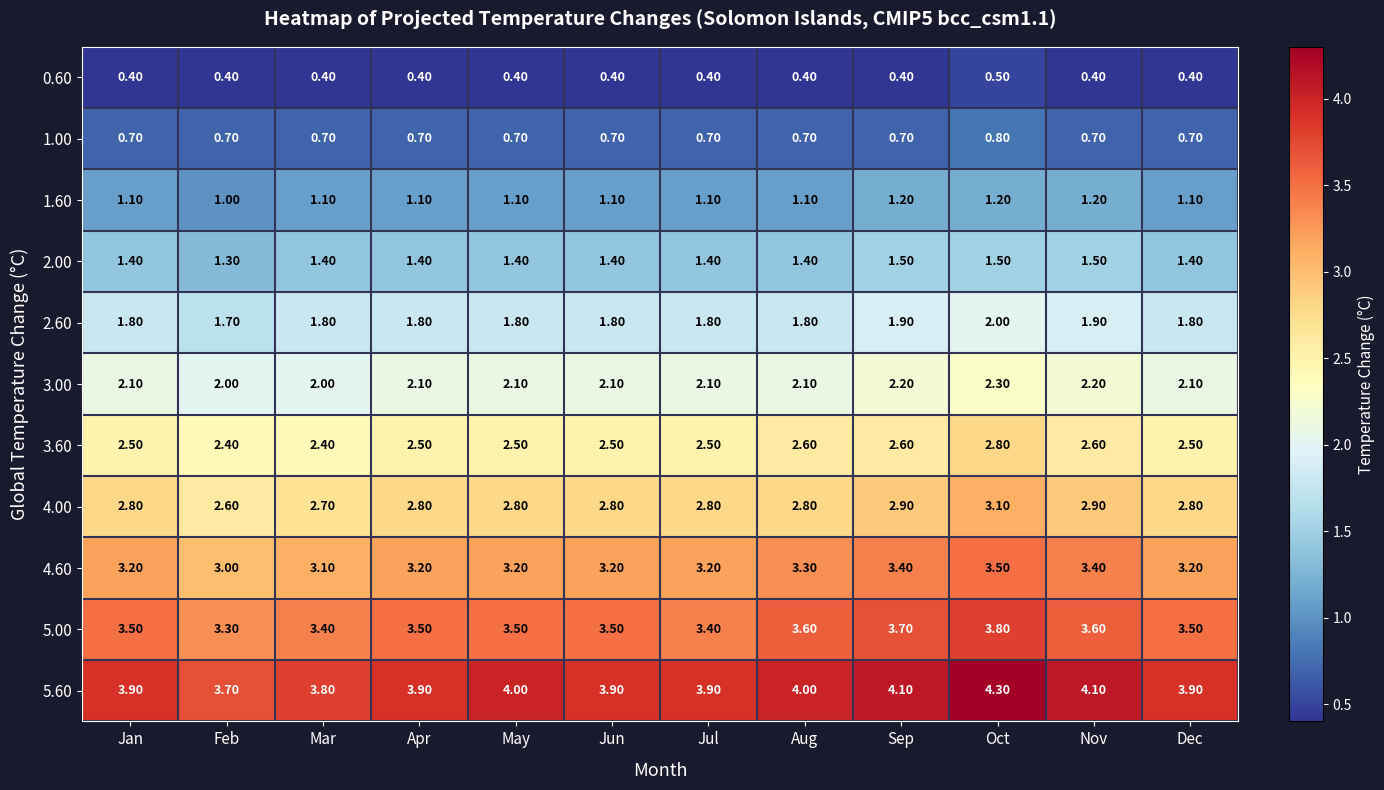

At how many categories does at least one series exceed 3?

12